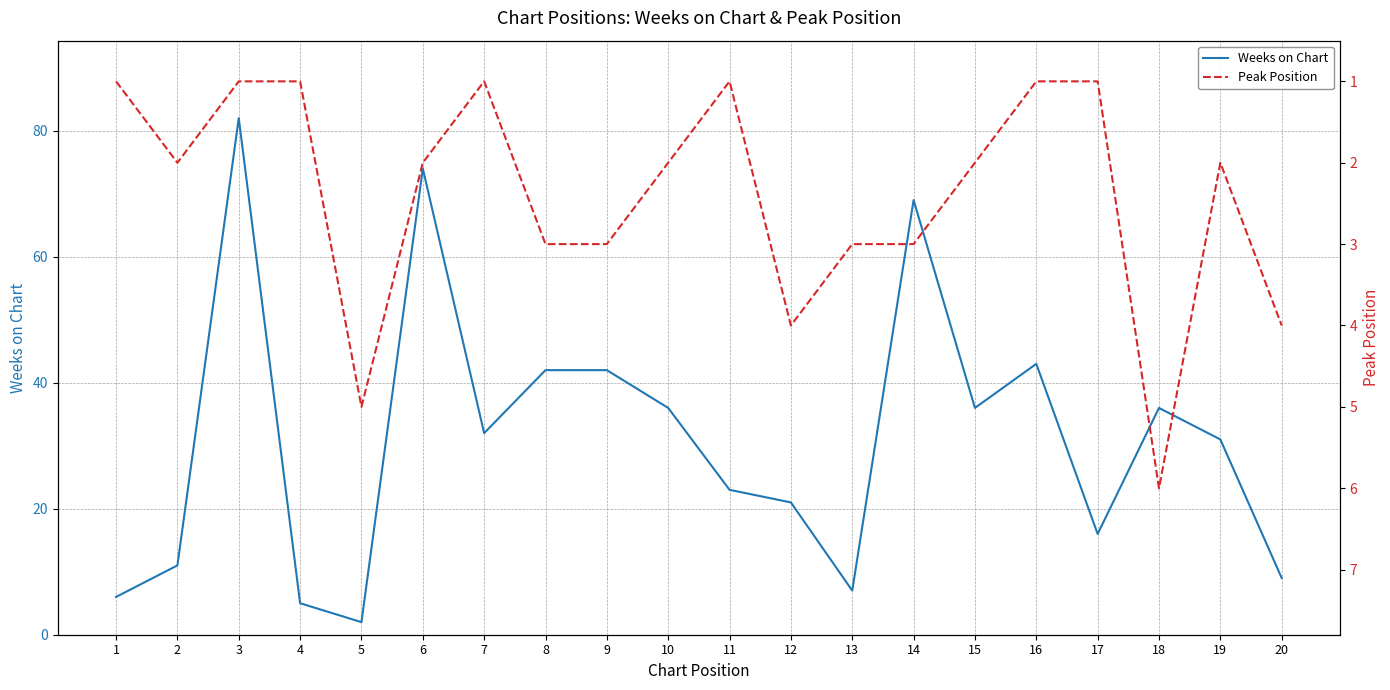

Reading left to right, transcribe all the data shown in this chart.

Weeks on Chart: 1=6	2=11	3=82	4=5	5=2	6=74	7=32	8=42	9=42	10=36	11=23	12=21	13=7	14=69	15=36	16=43	17=16	18=36	19=31	20=9
Peak Position: 1=1	2=2	3=1	4=1	5=5	6=2	7=1	8=3	9=3	10=2	11=1	12=4	13=3	14=3	15=2	16=1	17=1	18=6	19=2	20=4